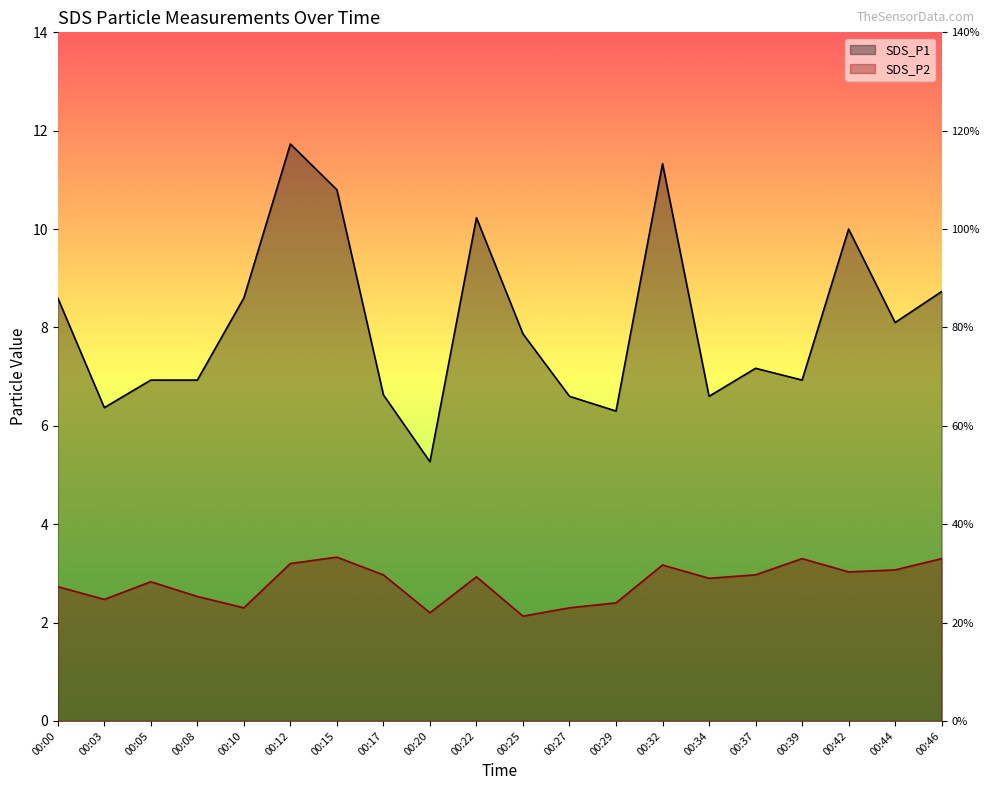

At which label is SDS_P1 closest to 8?

00:44